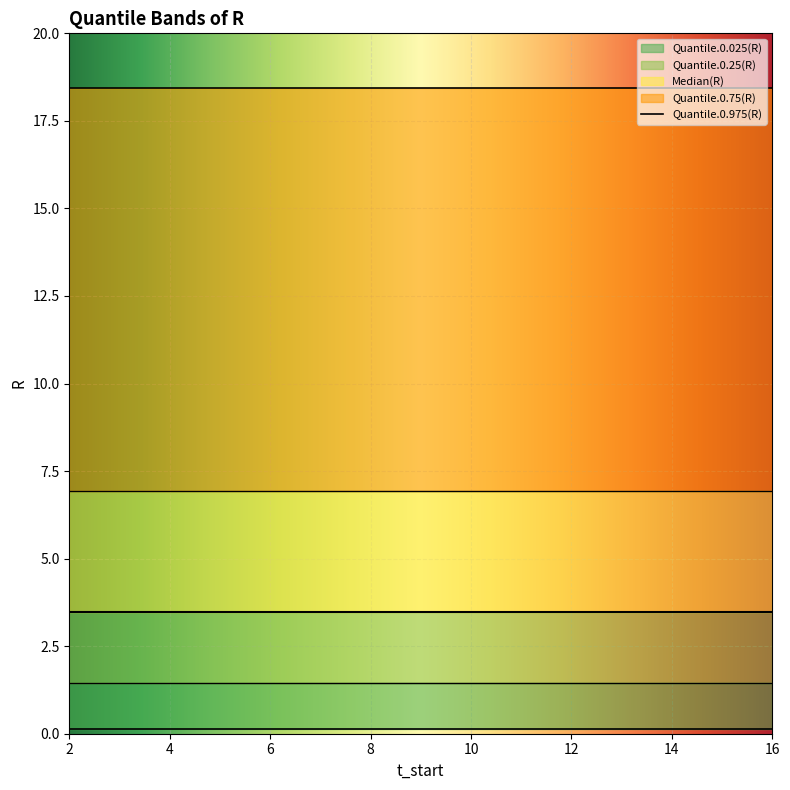

What is the maximum value for Quantile.0.975(R)?

18.4